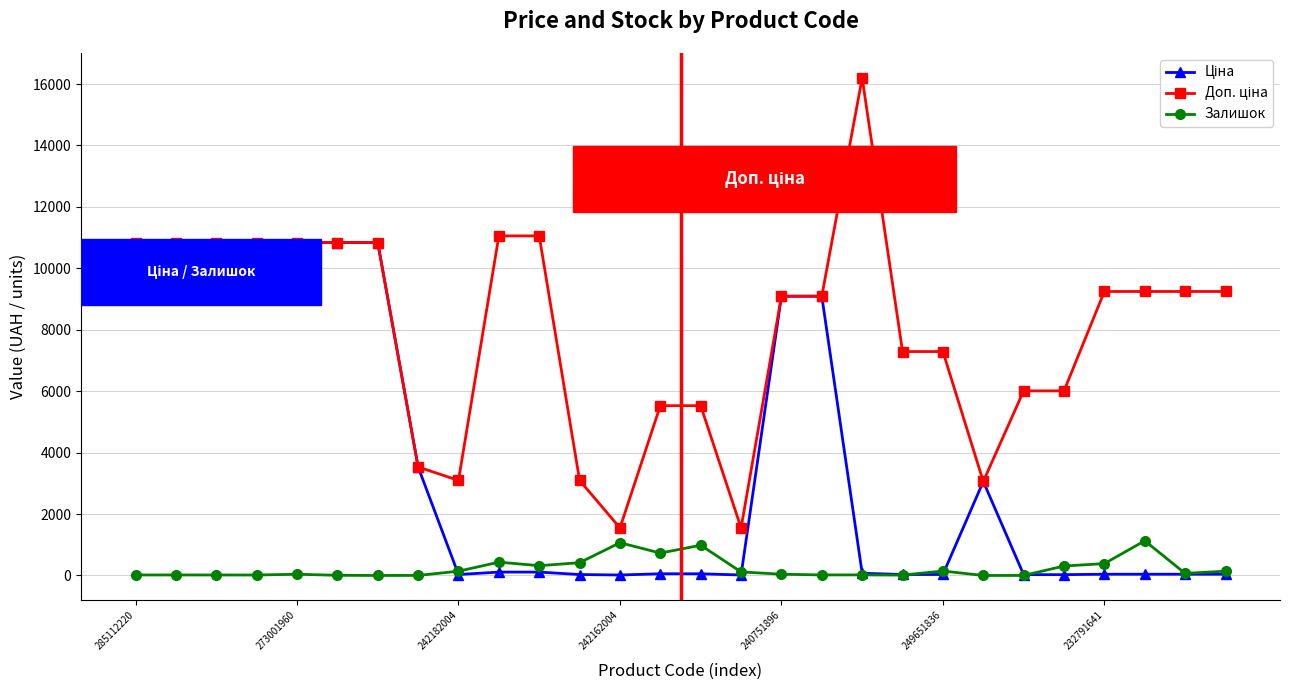

What is the maximum value shown in the chart?

16200.0